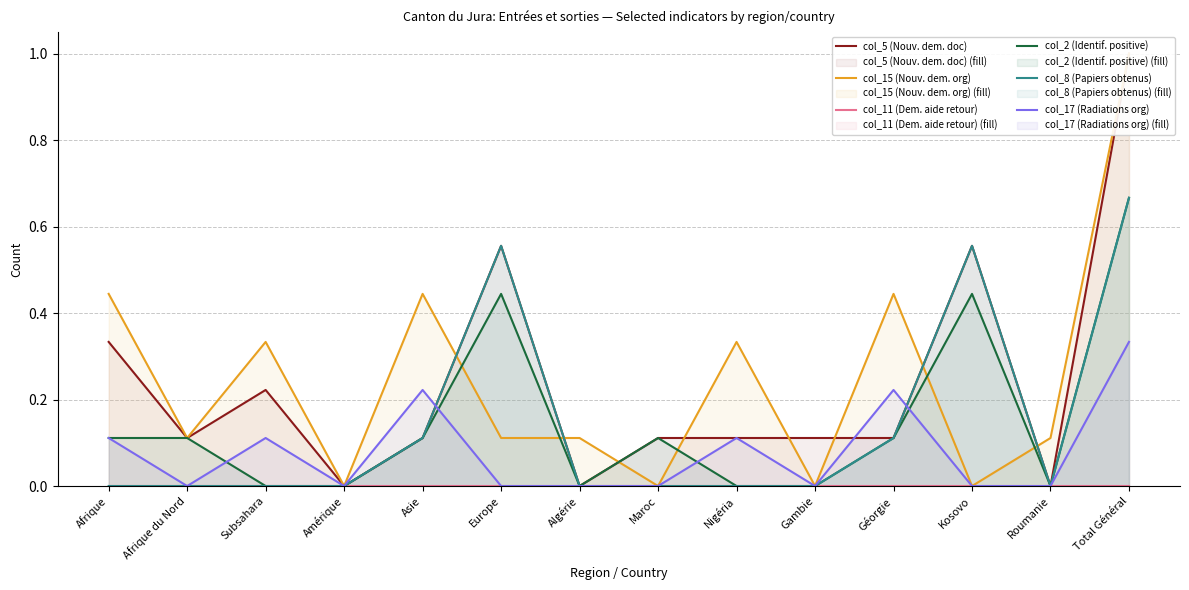

At which label does col_5 (Nouv. dem. doc) reach its minimum?

Amérique